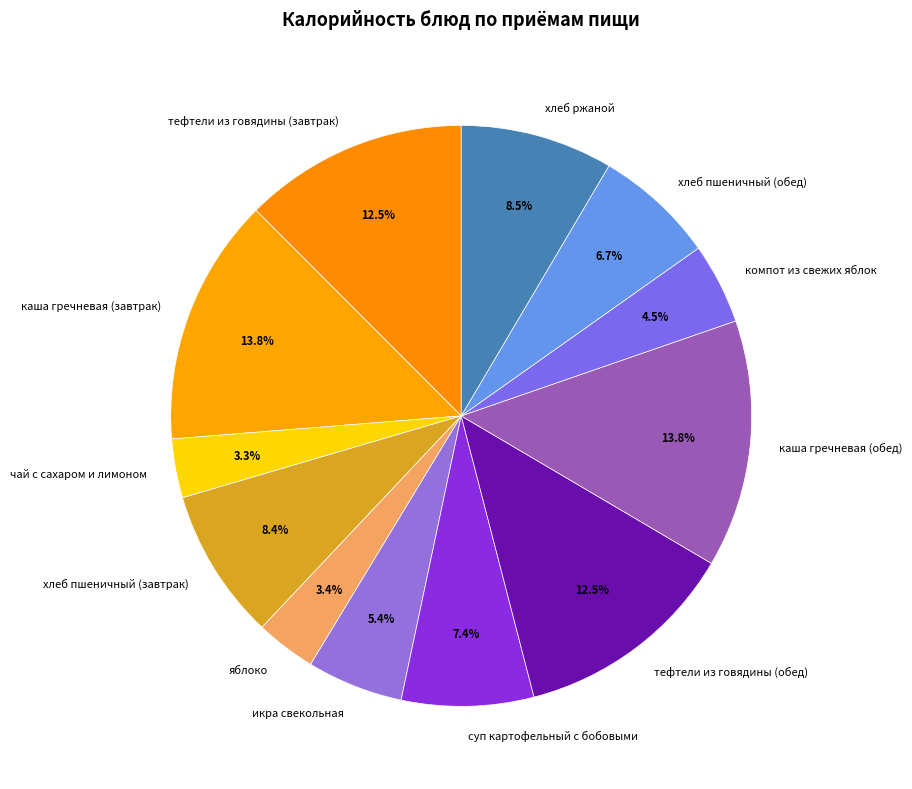

To the nearest percent, what is the combined percentage of тефтели из говядины (завтрак) and яблоко?

16%